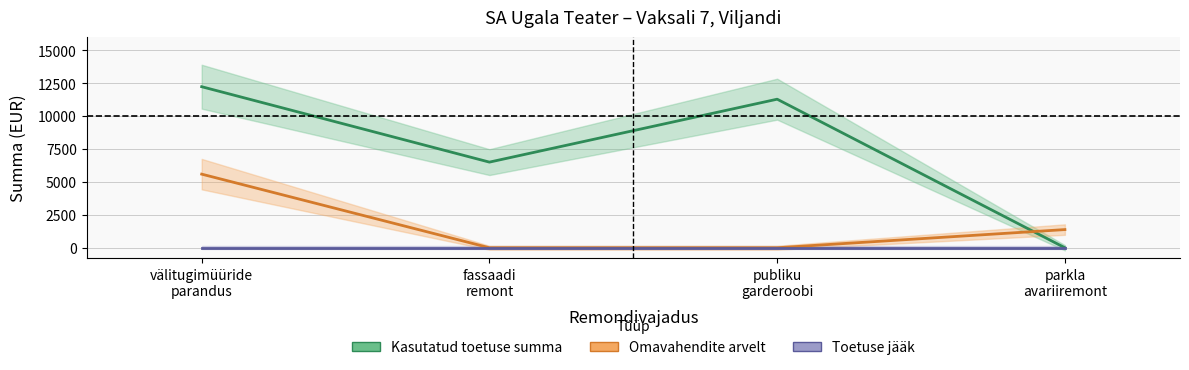

At how many categories does at least one series exceed 8096?

2